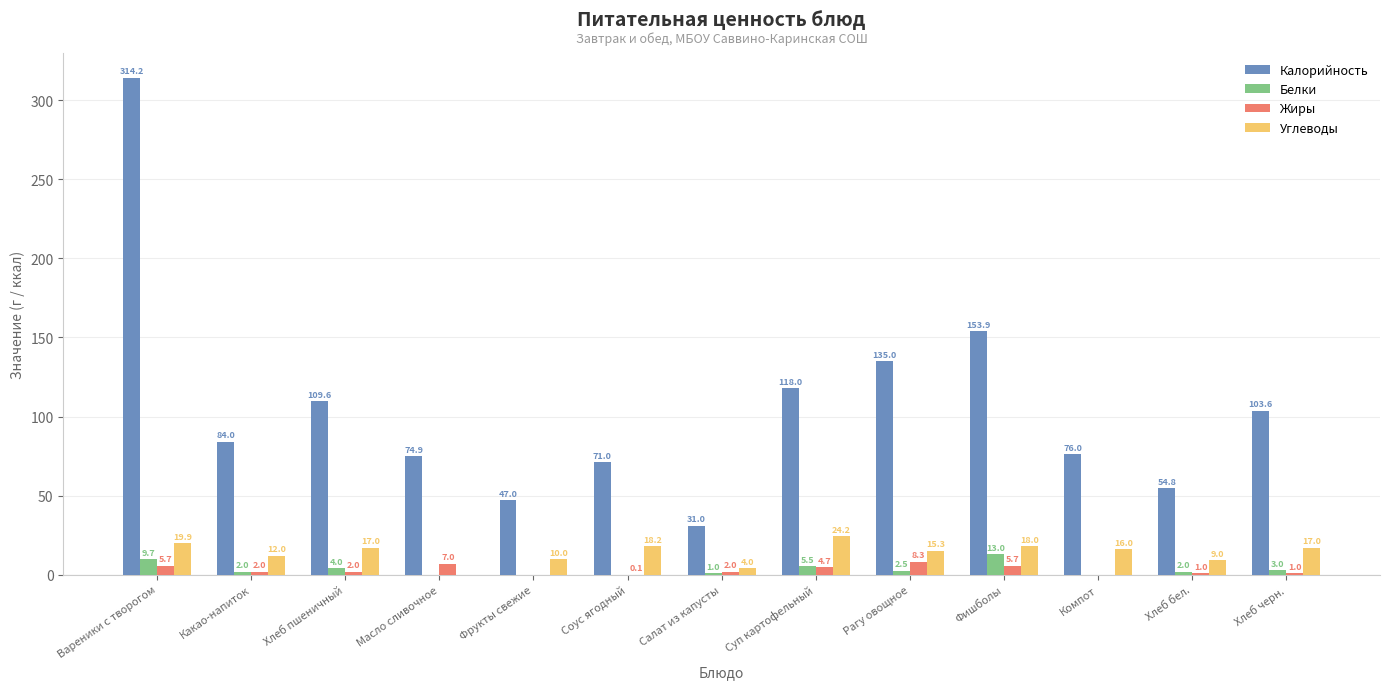

What are all the series names shown in the legend?

Калорийность, Белки, Жиры, Углеводы